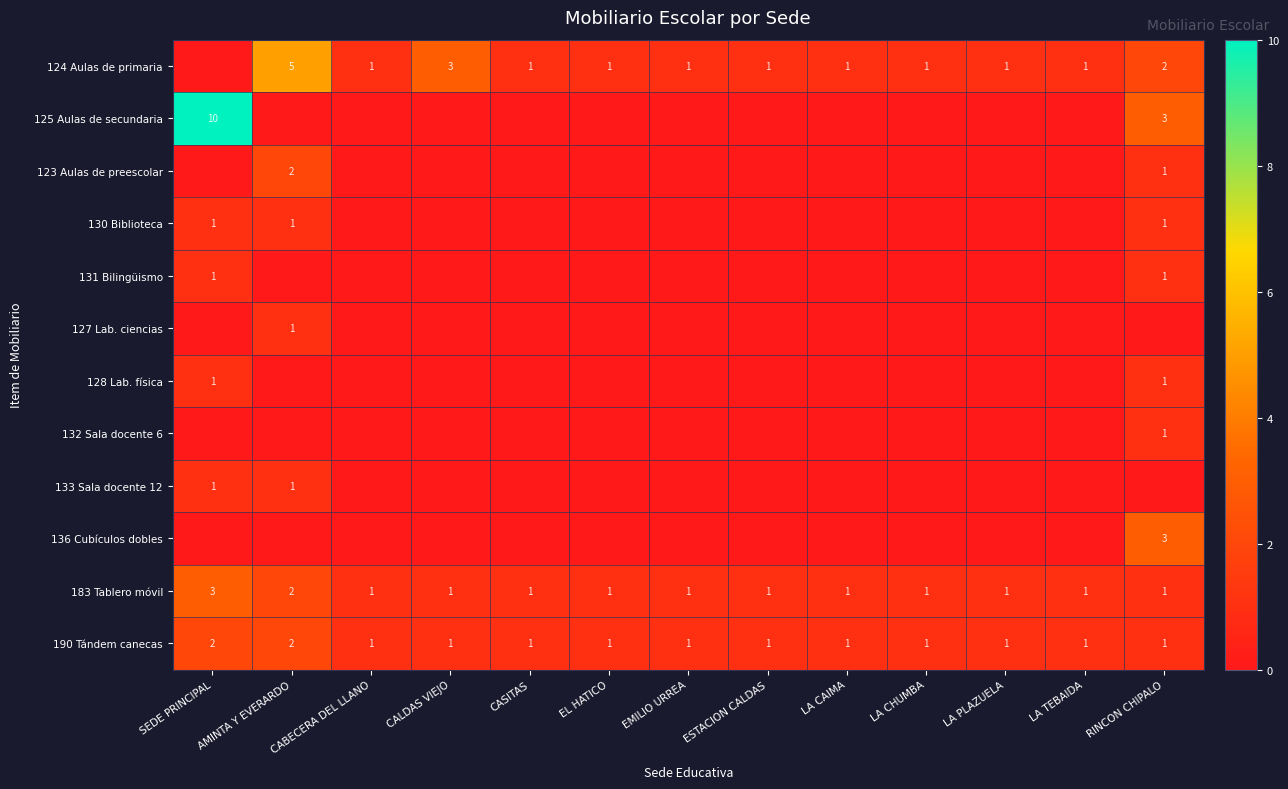

Which series has the largest total across all categories?

124 Aulas de primaria